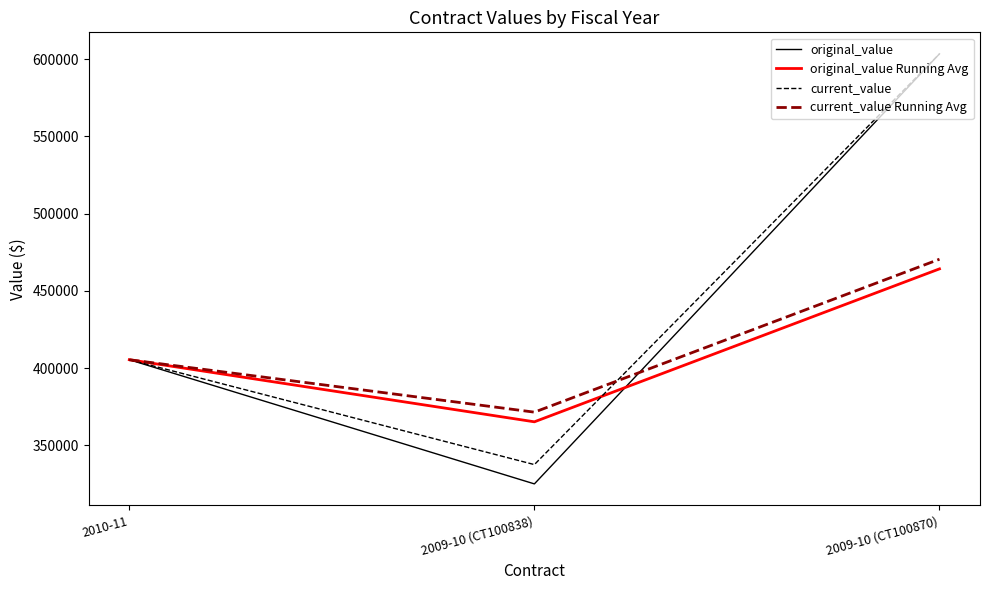

What are all the series names shown in the legend?

original_value, original_value Running Avg, current_value, current_value Running Avg